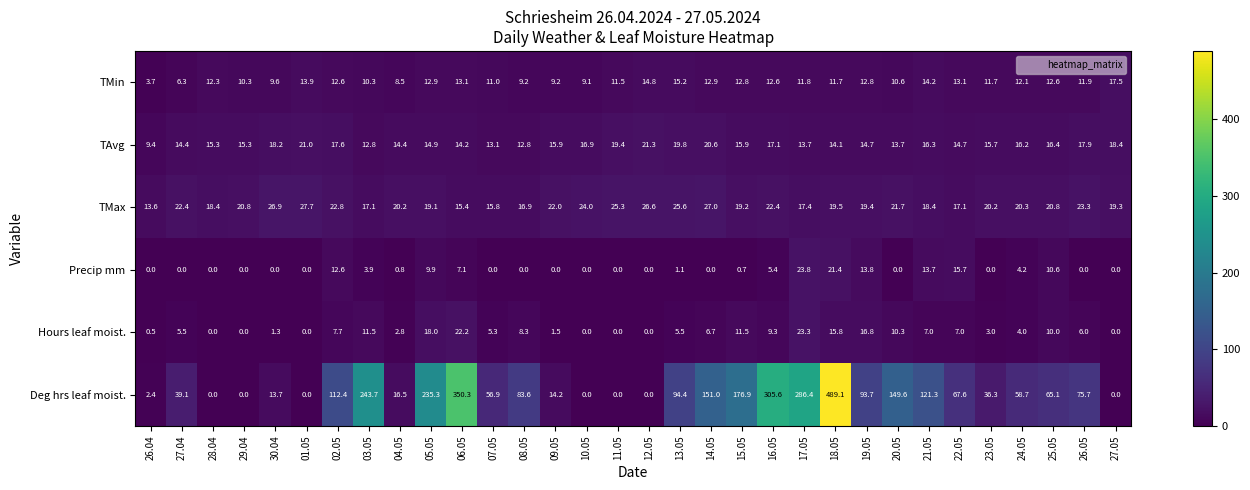

What is the maximum value shown in the chart?

489.1